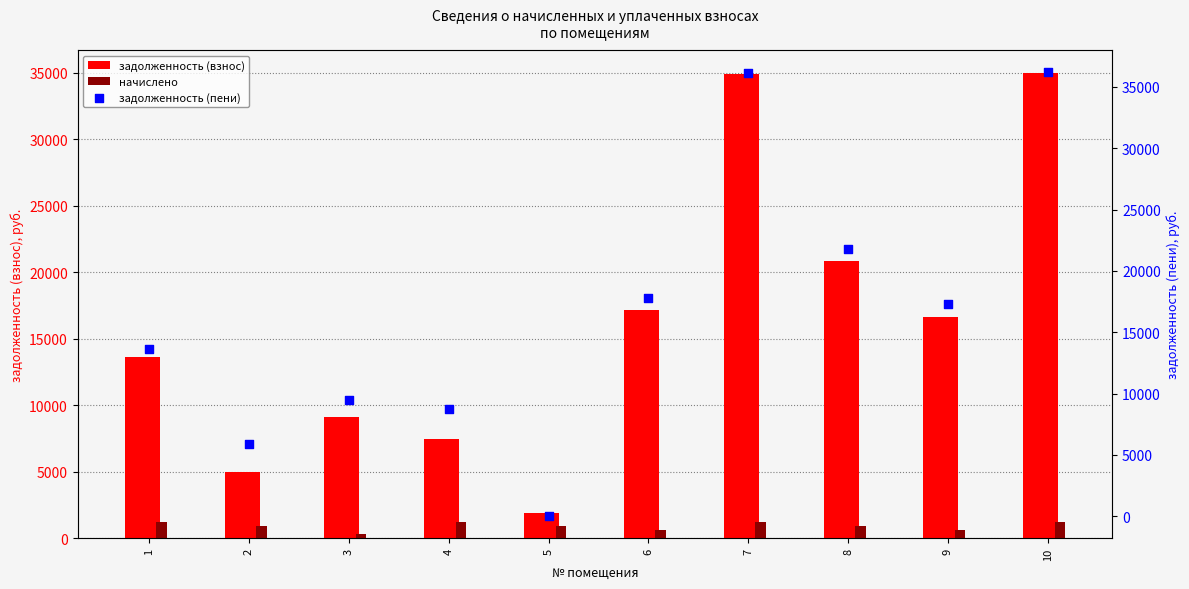

Which series contains the highest Y value?

задолженность (пени)